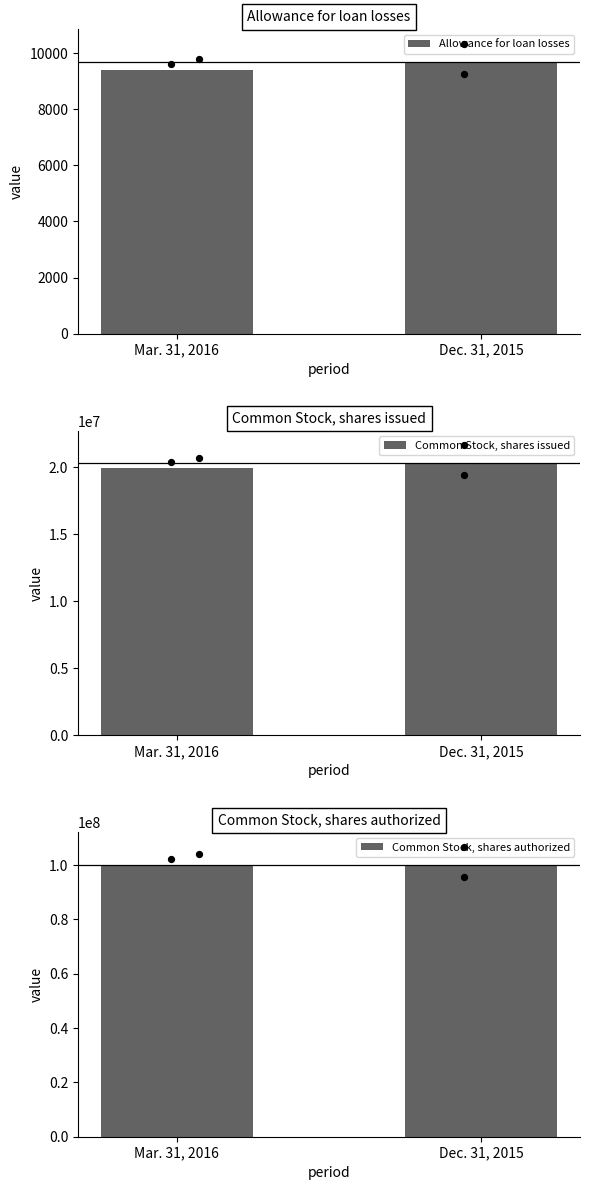

Which series has the widest spread of Y values?

Common Stock, shares issued